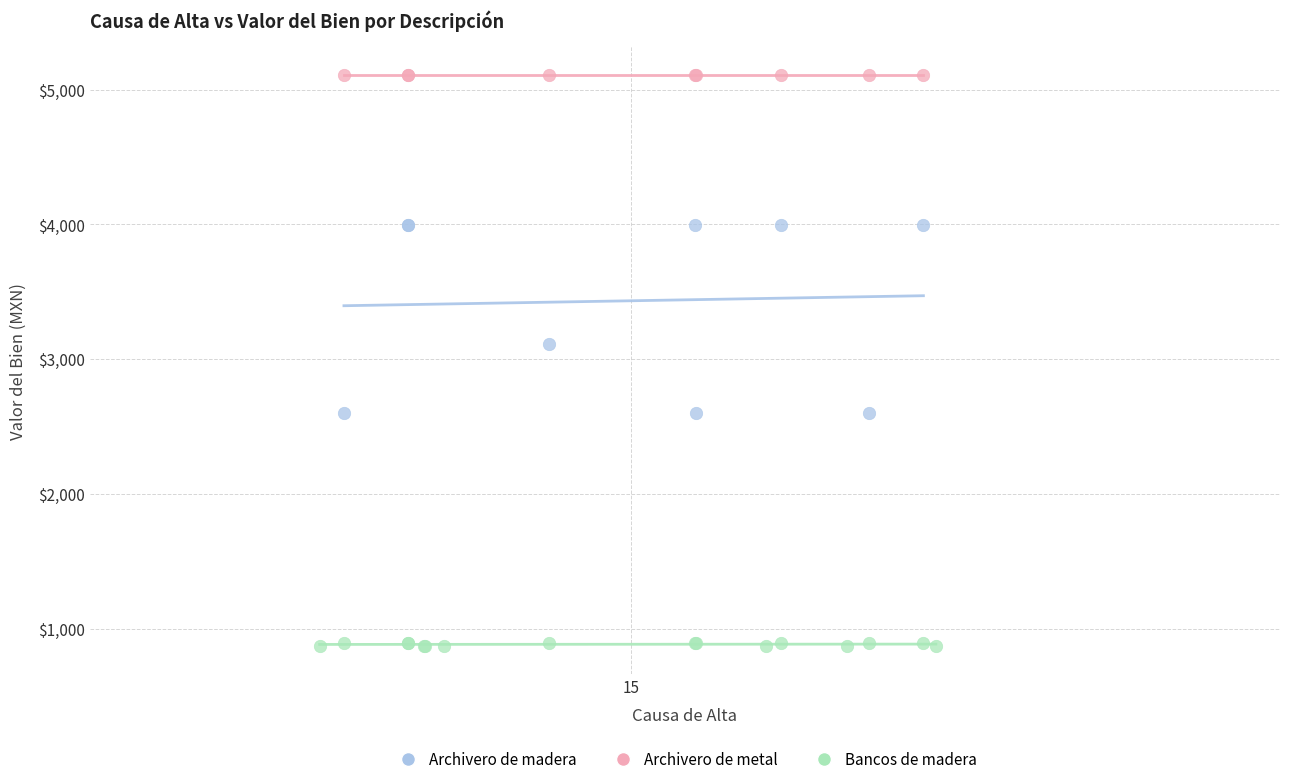

Which series reaches the minimum Y coordinate?

Bancos de madera